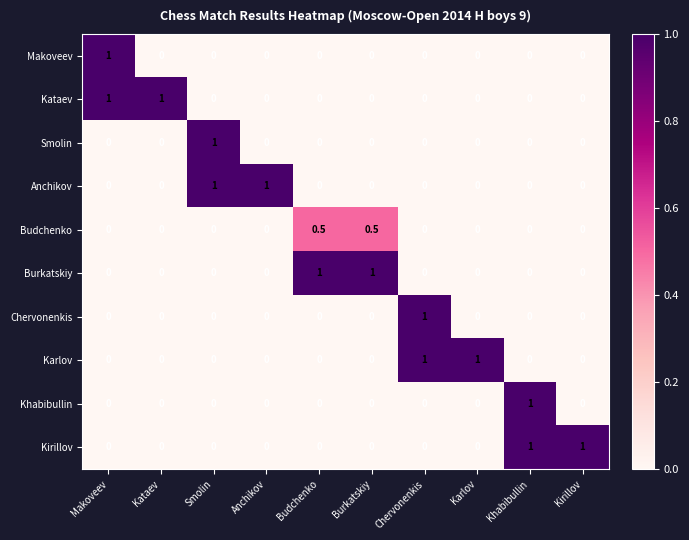

What is the difference between the highest and lowest values at Anchikov?

1.0